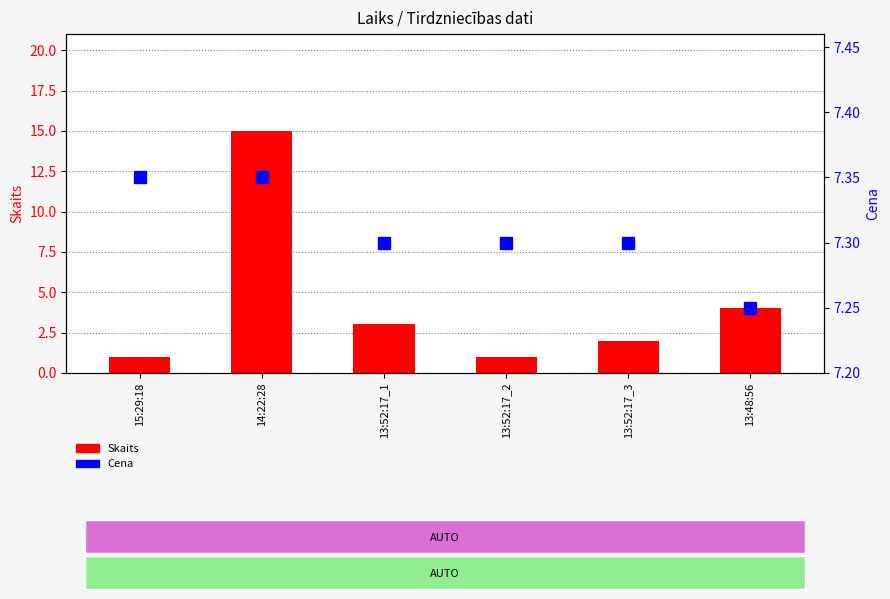

What is the difference between the maximum and minimum values in the Cena series?

0.1